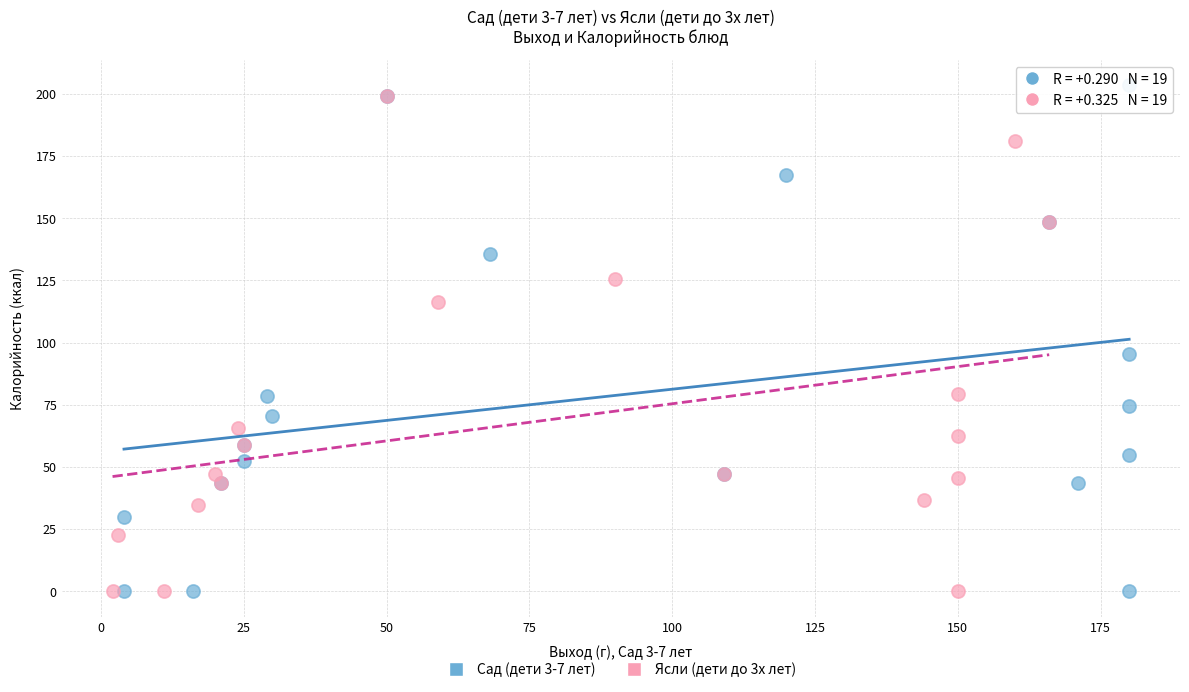

What are all the series names shown in the legend?

Сад (дети 3-7 лет), Ясли (дети до 3х лет)